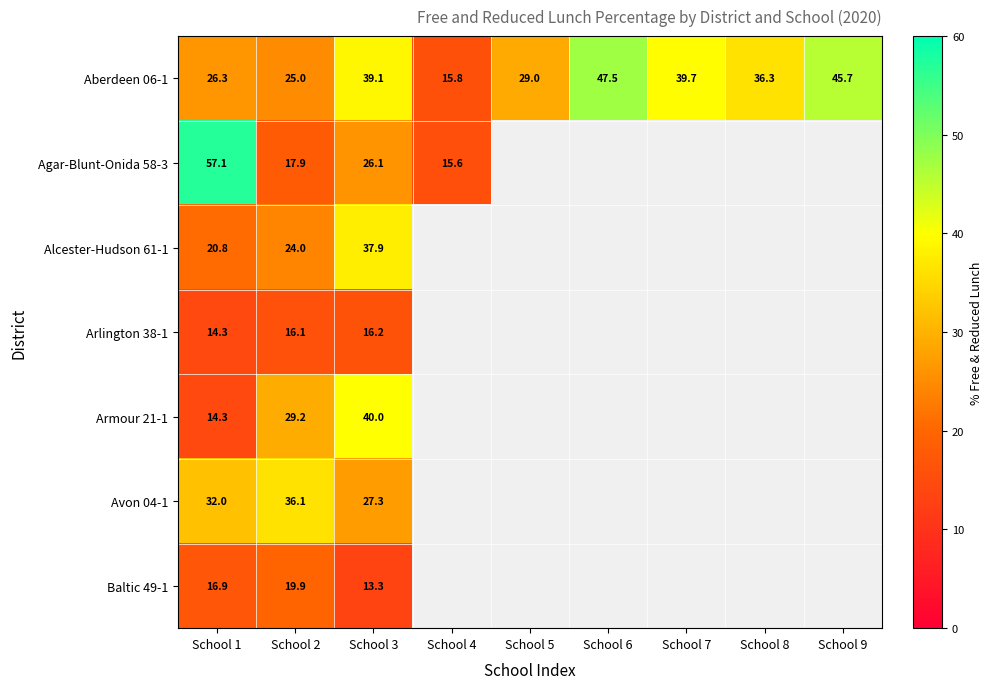

Which series changed the most between School 2 and School 3?

Aberdeen 06-1